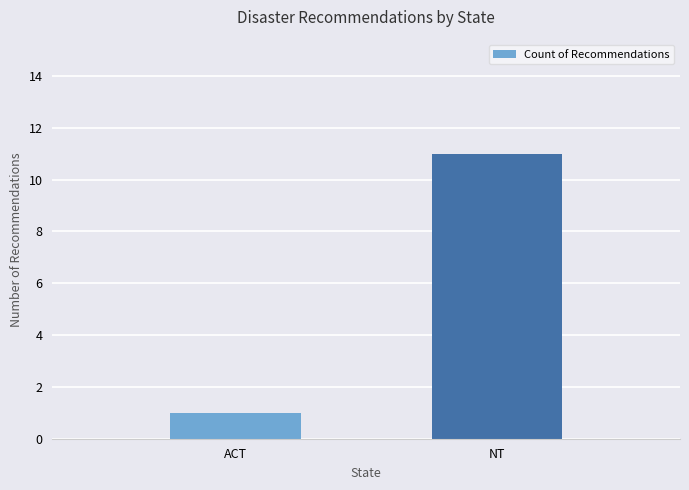

What is the label of the 1st bar from the right?

NT